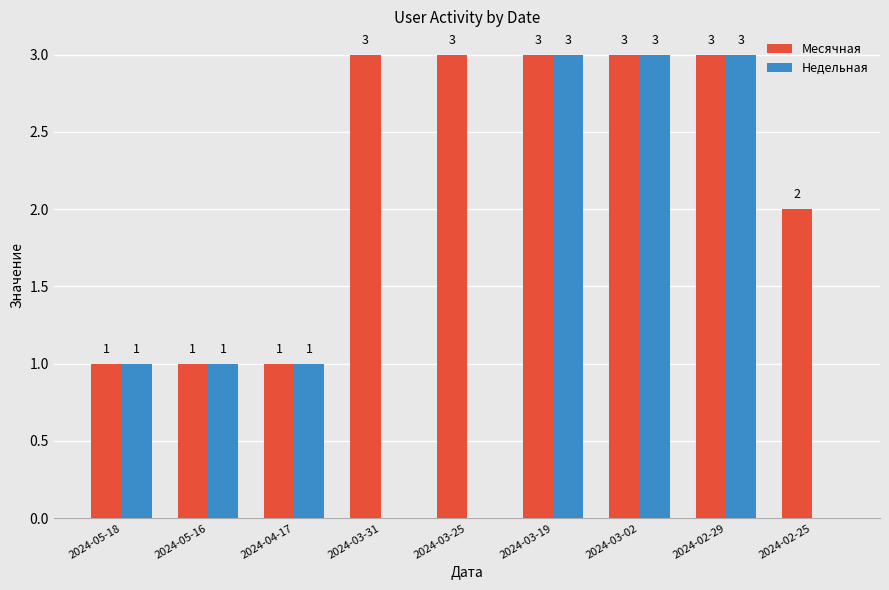

What is the greatest value displayed?

3